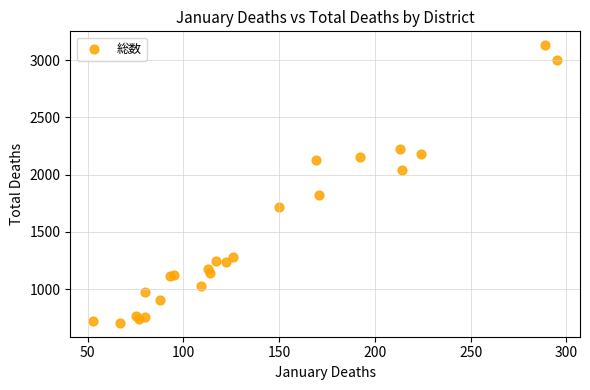

What Y value in the scatter plot is closest to 1918?

1827